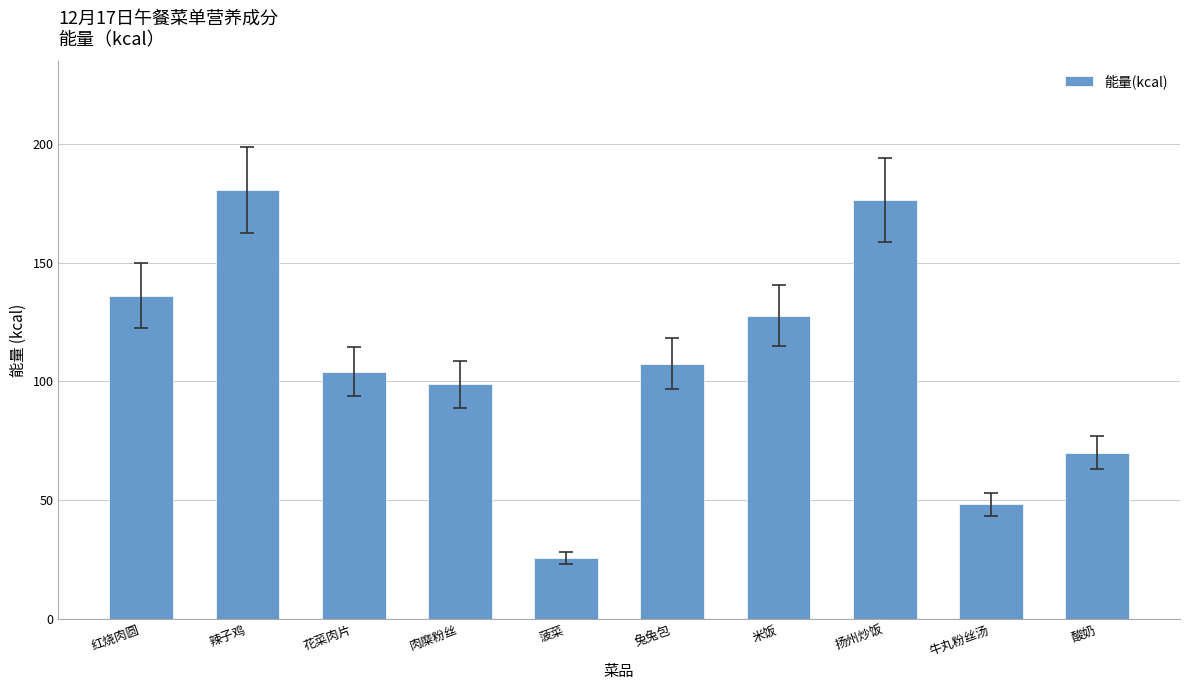

The value at 扬州炒饭 is 176.3. True or false?

True